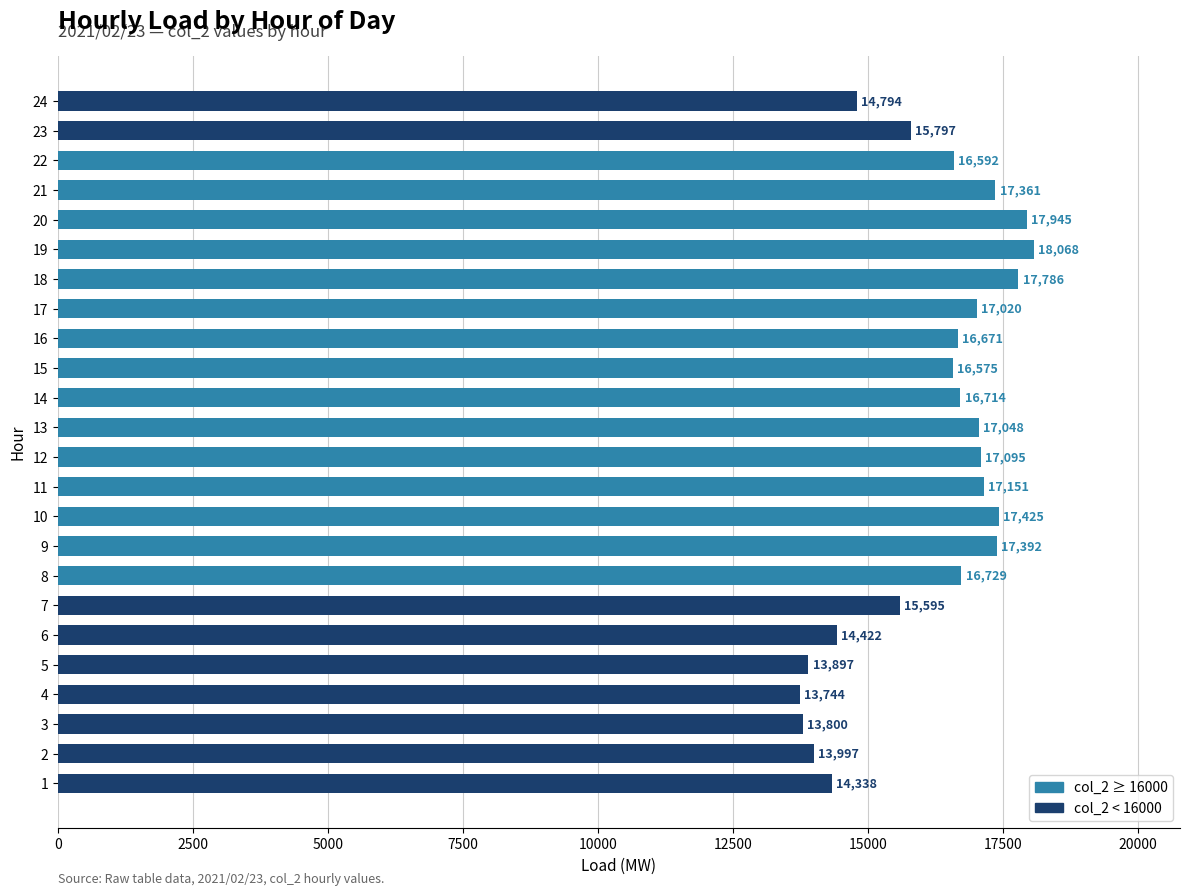

What is the difference between the maximum and minimum values?

4324